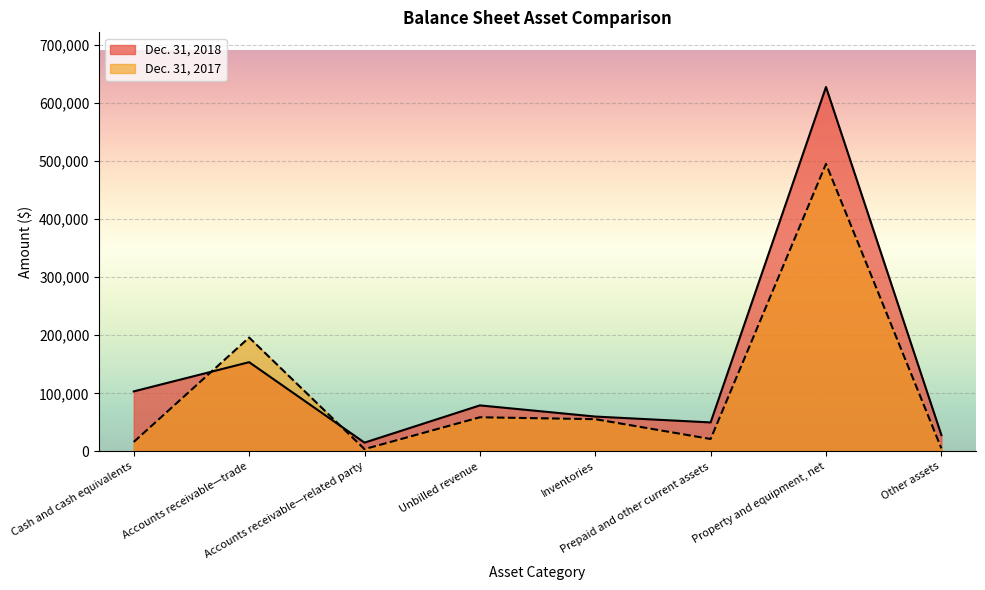

The Dec. 31, 2018 series shows 27059 at Inventories. True or false?

False